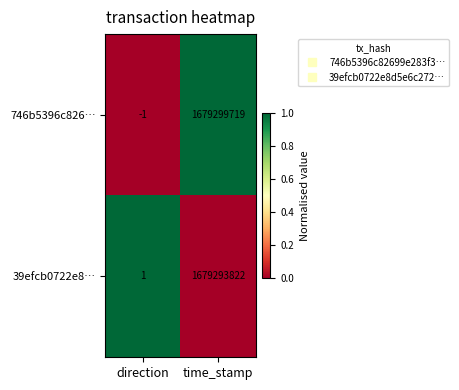

Which series has the largest total across all categories?

746b5396c826…